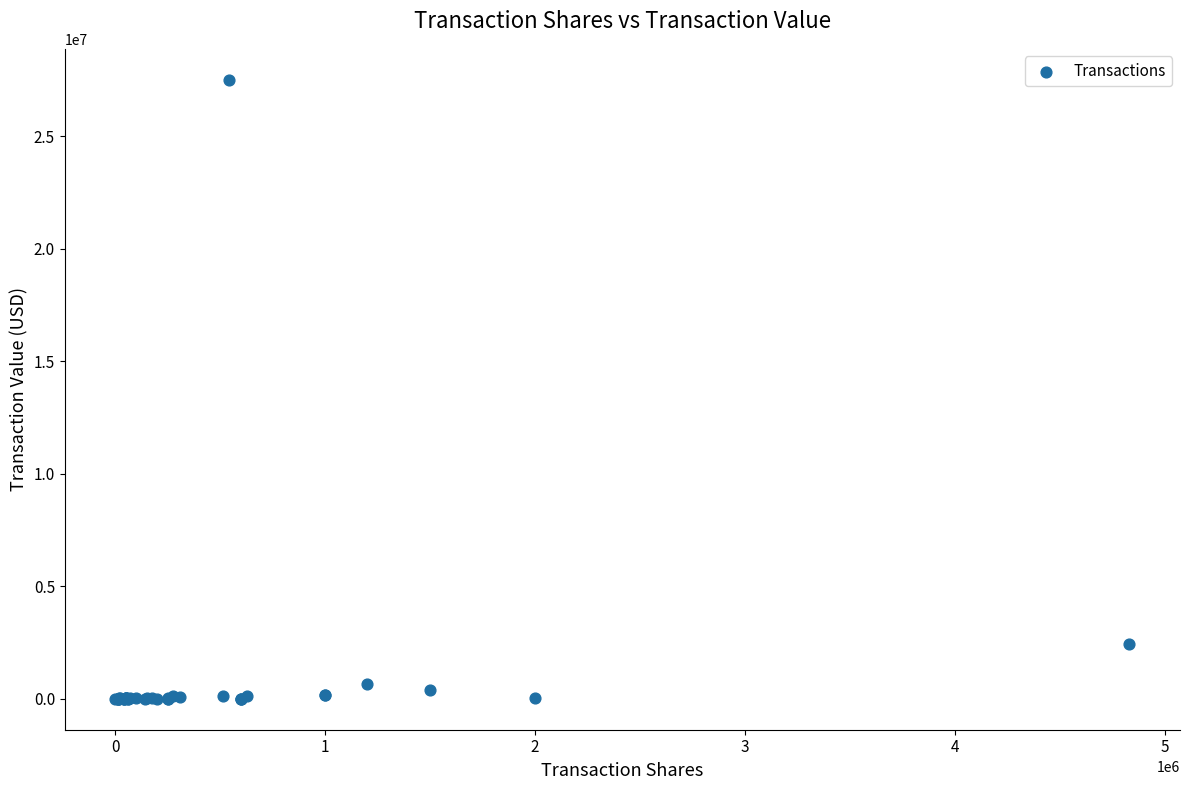

What Y value in the scatter plot is closest to 13751365?

2415000